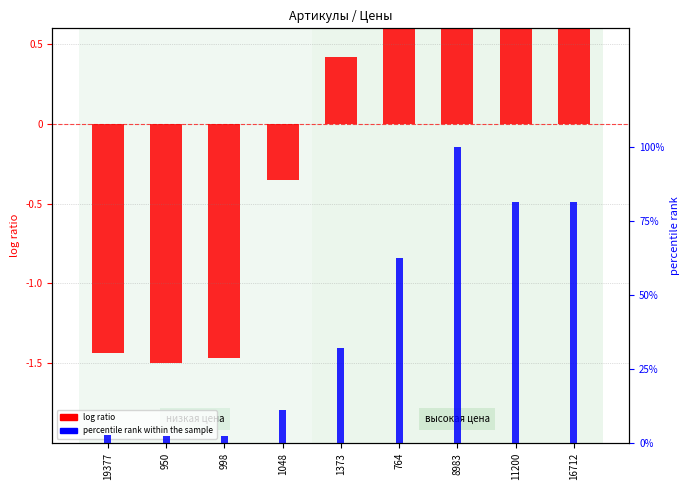

What are all the series names shown in the legend?

log ratio, percentile rank within the sample